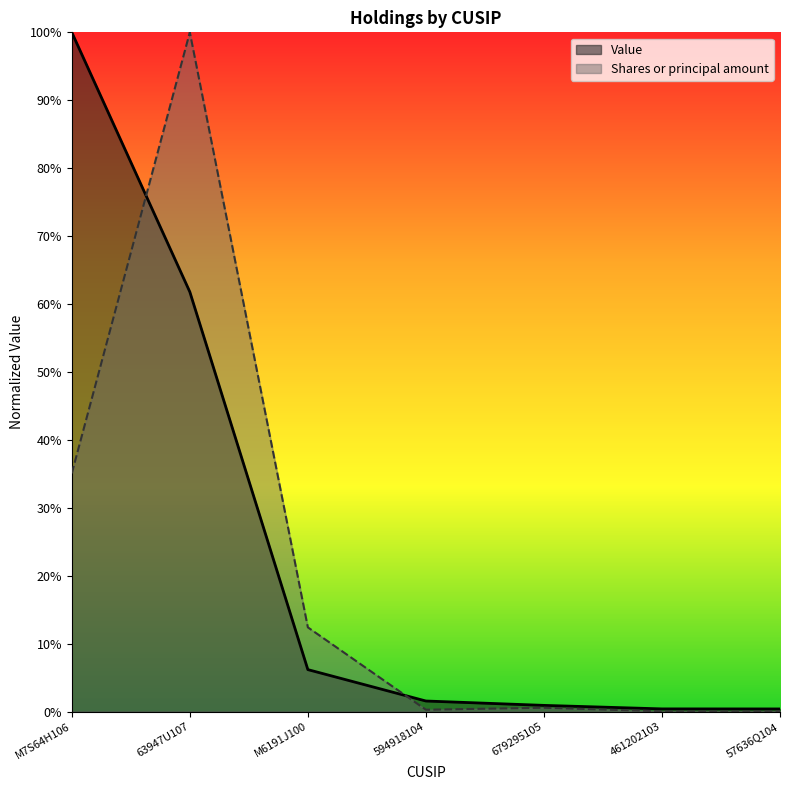

What position from the right is 57636Q104?

1